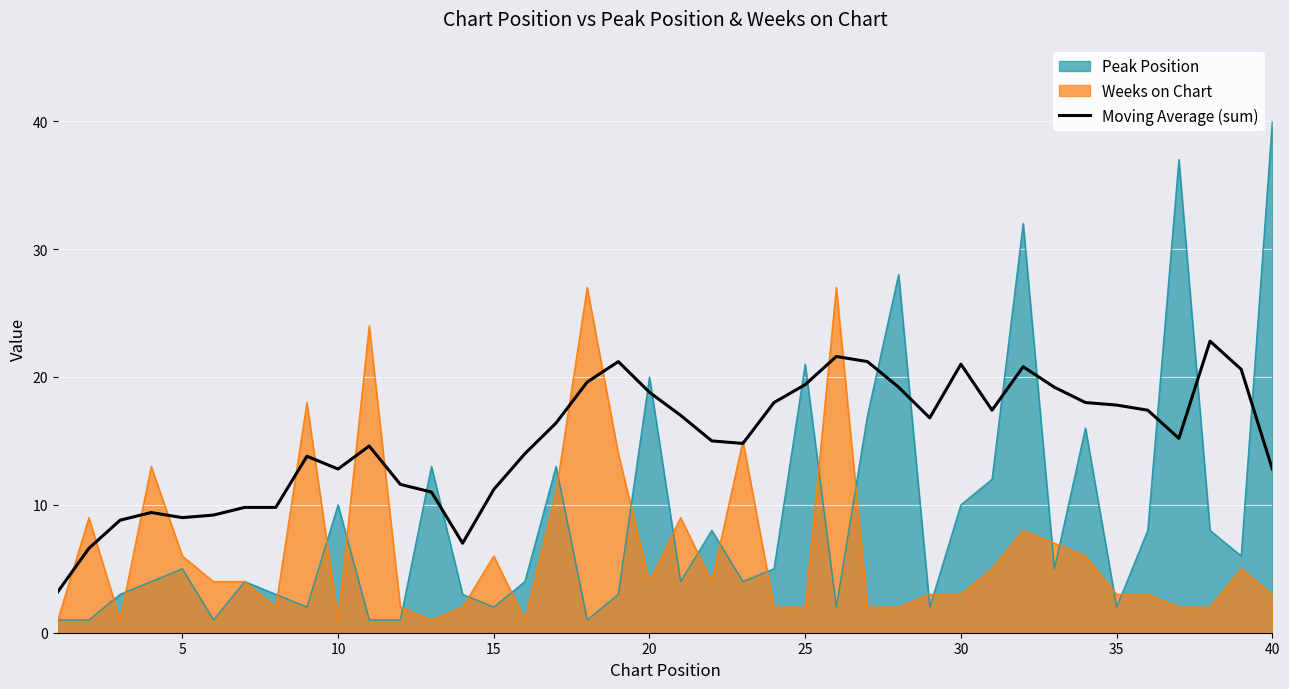

What is the minimum value for Peak Position?

1.0